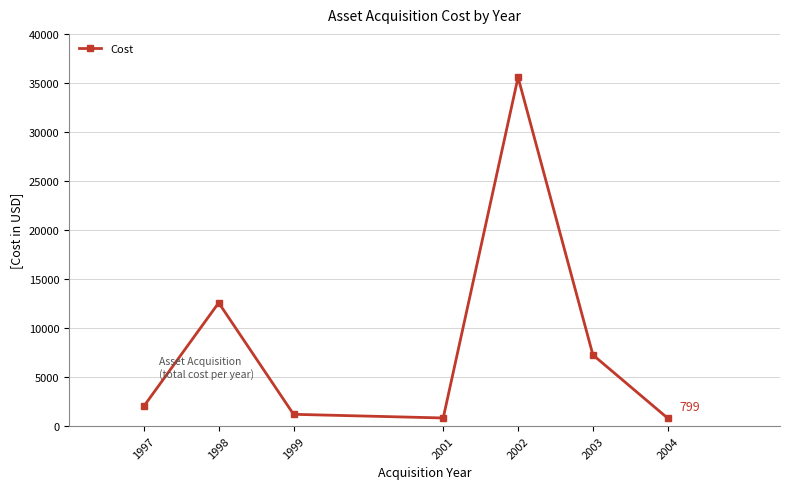

How many lines are shown in the chart?

1